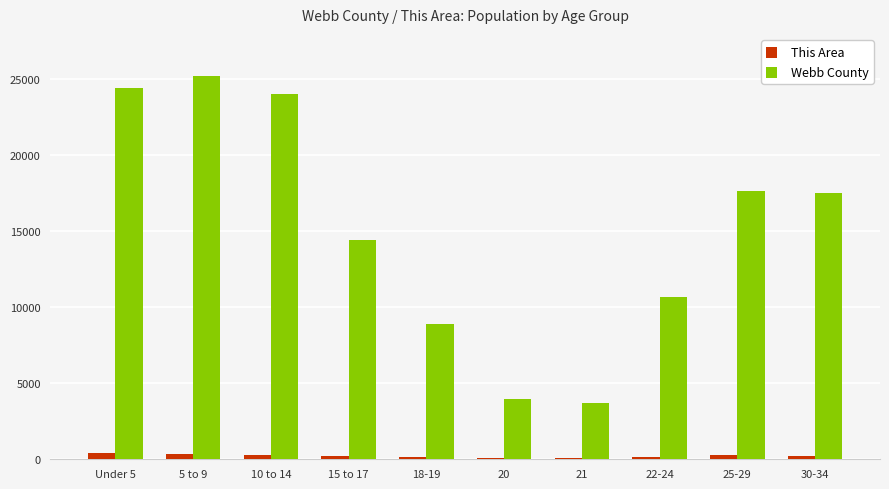

Which series changed the most between 15 to 17 and 22-24?

Webb County